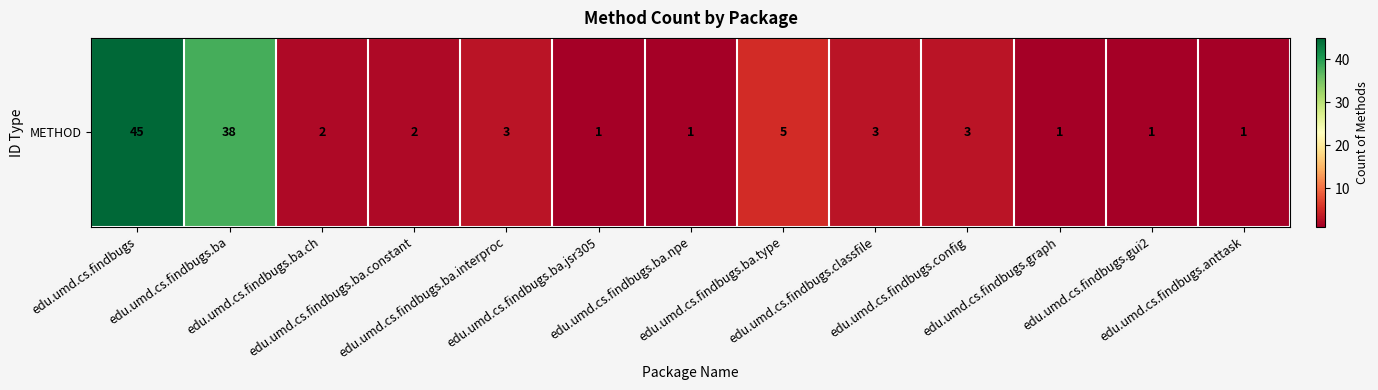

Is it true that the value at edu.umd.cs.findbugs.ba is 50?

False